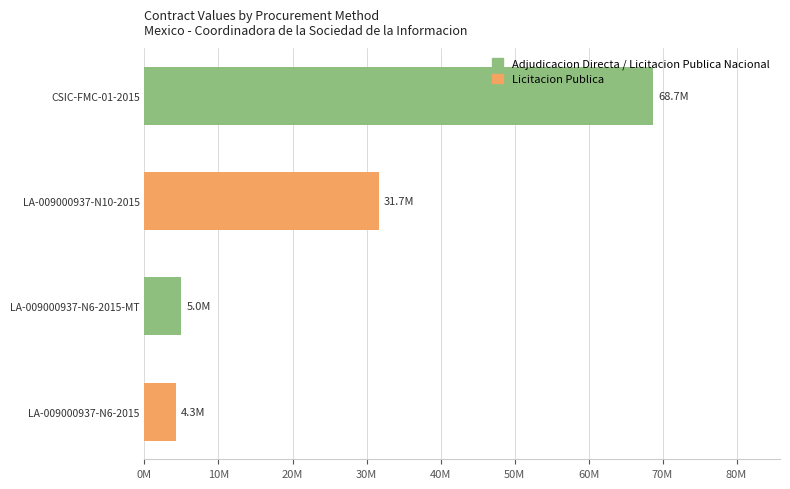

Are the bars horizontal?

Yes